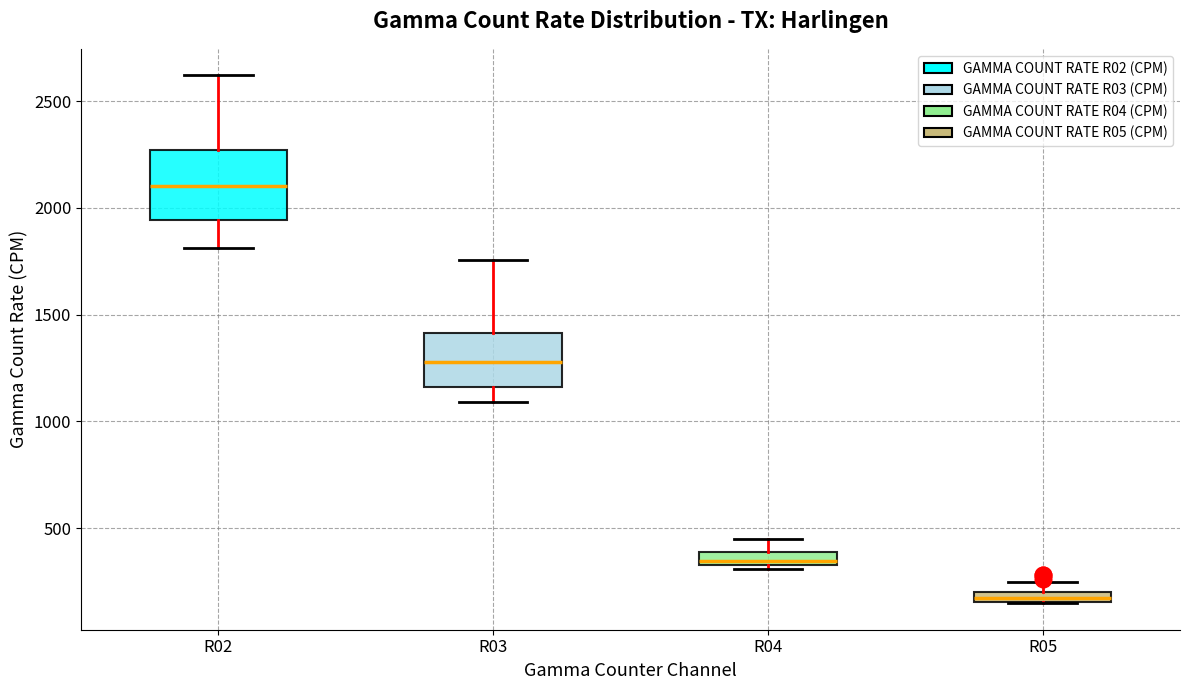

Which box is the tallest, from its lower edge to its upper edge?

R02